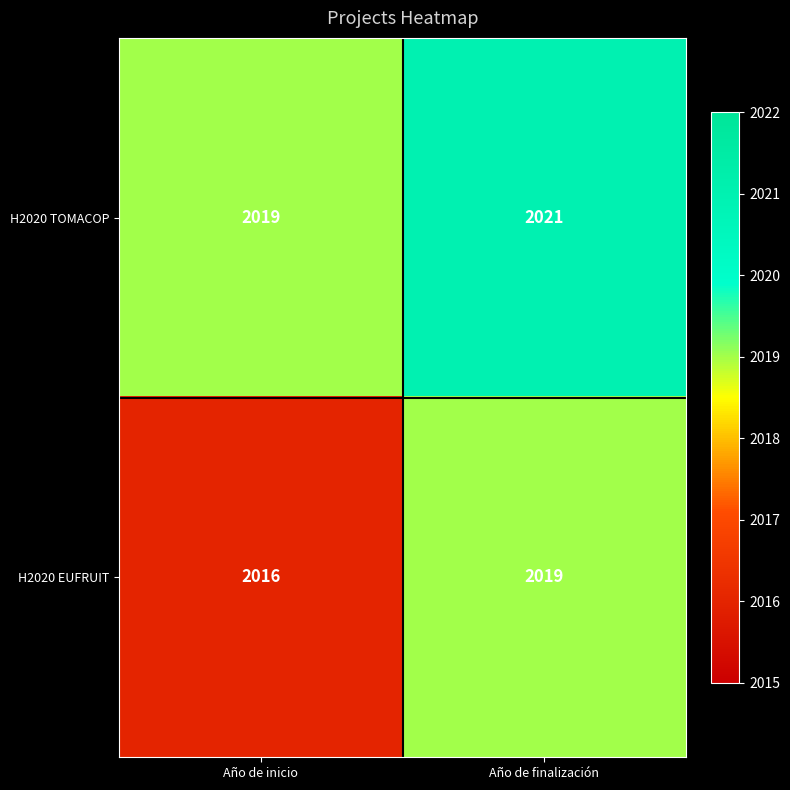

Is it true that H2020 EUFRUIT equals 3274 at Año de finalización?

False